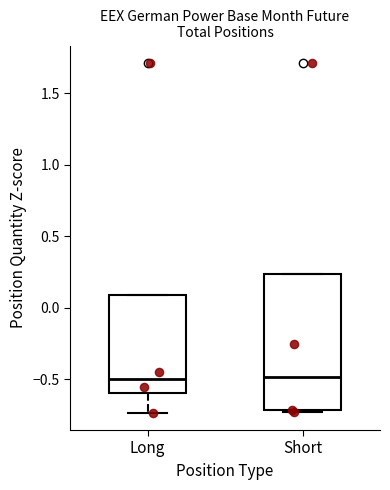

Reading left to right, transcribe this box plot: for each box, give where its median line is, the range the box spans, and where its two whiskers end, as read against the y-axis. The values are not printed on the chart, so give them approximately, as read against the axis.

Long: median -0.50, box -0.60 to 0.10, whiskers -0.75 to 0.10
Short: median -0.50, box -0.70 to 0.25, whiskers -0.75 to 0.25